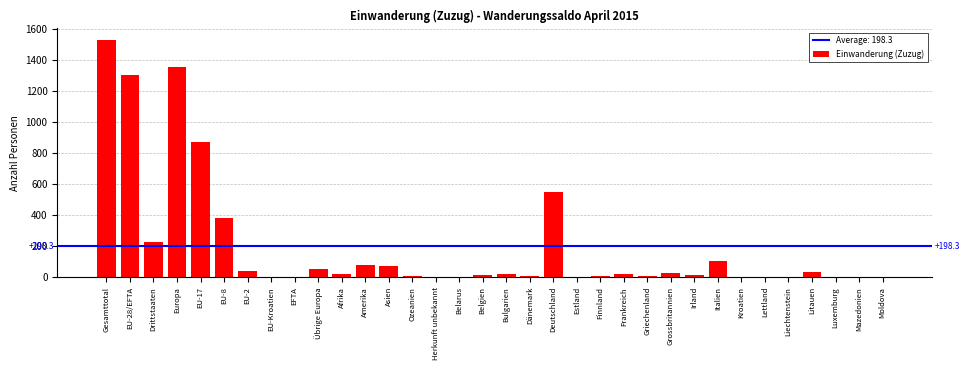

The value at Gesamttotal is 2644. True or false?

False